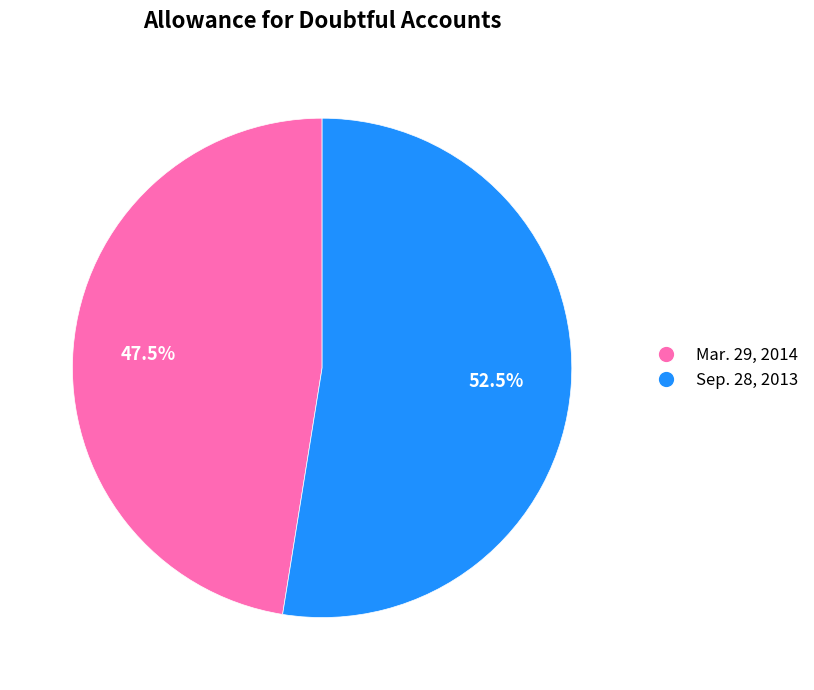

Do Mar. 29, 2014 and Sep. 28, 2013 together represent more than half of the pie?

Yes